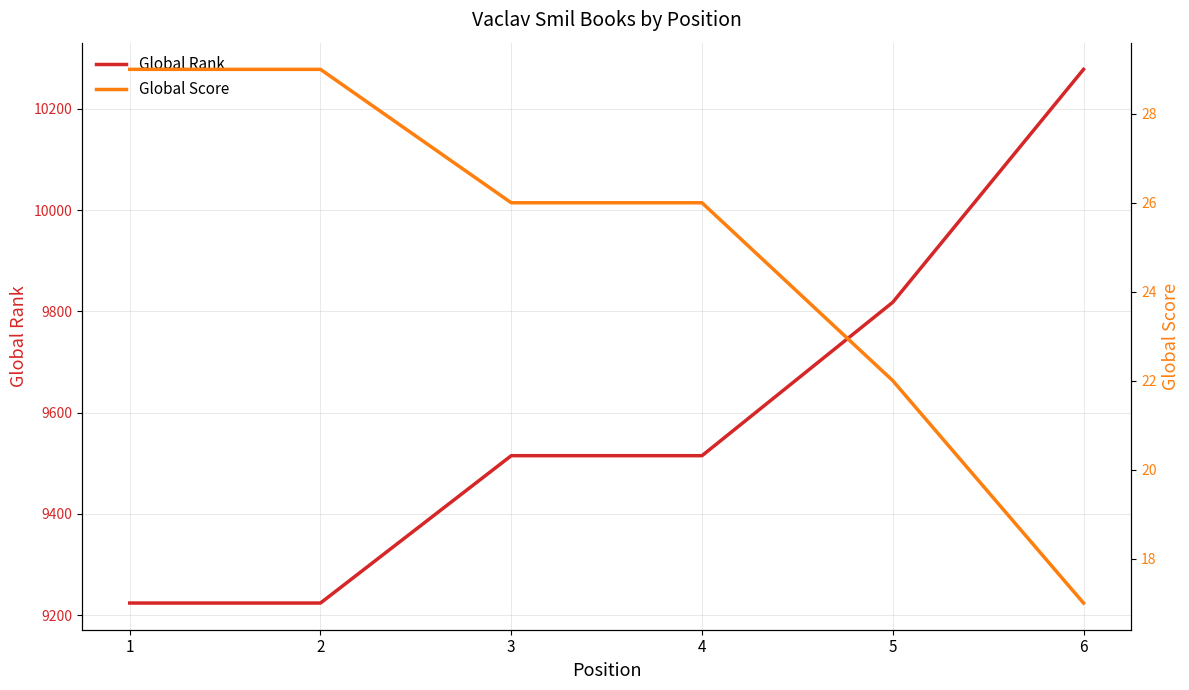

How many series are shown in this chart?

2